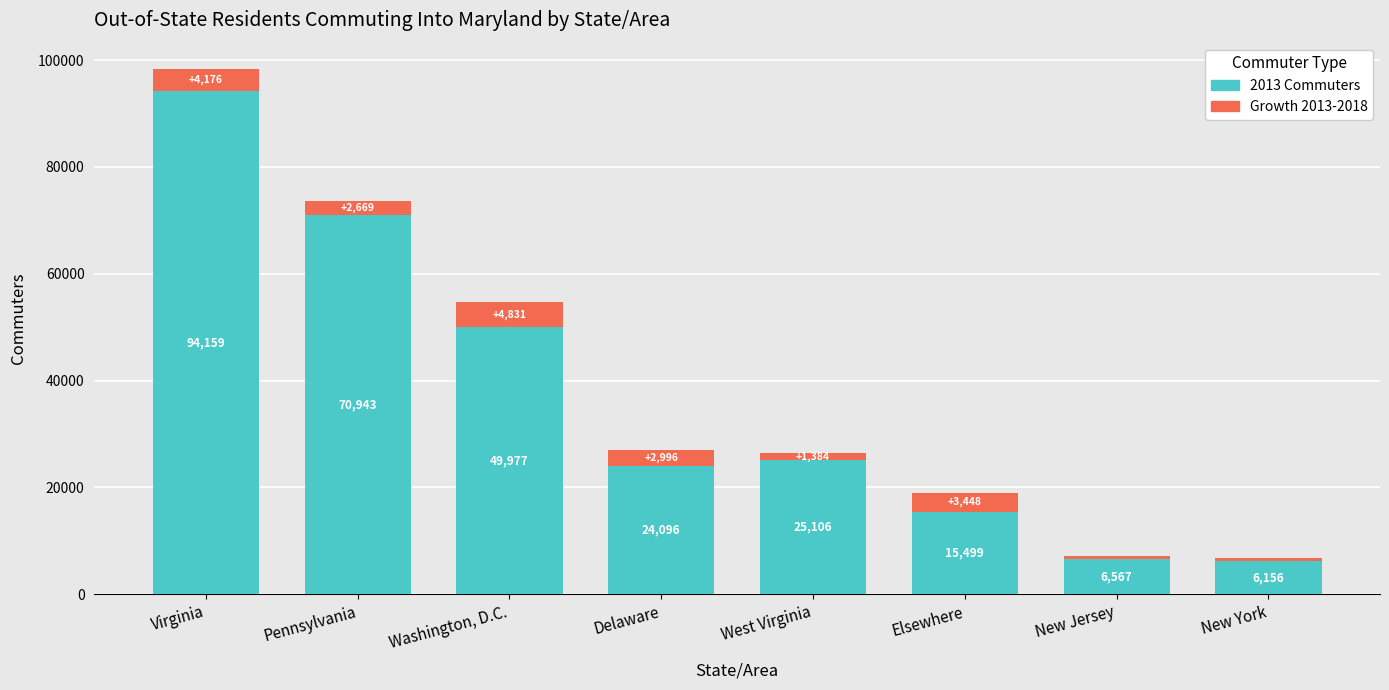

At which category is the sum across all series the highest?

Virginia